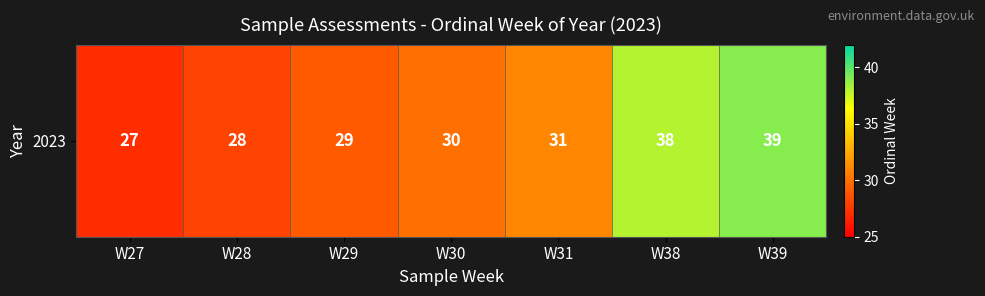

What is the difference between the maximum and minimum values?

12